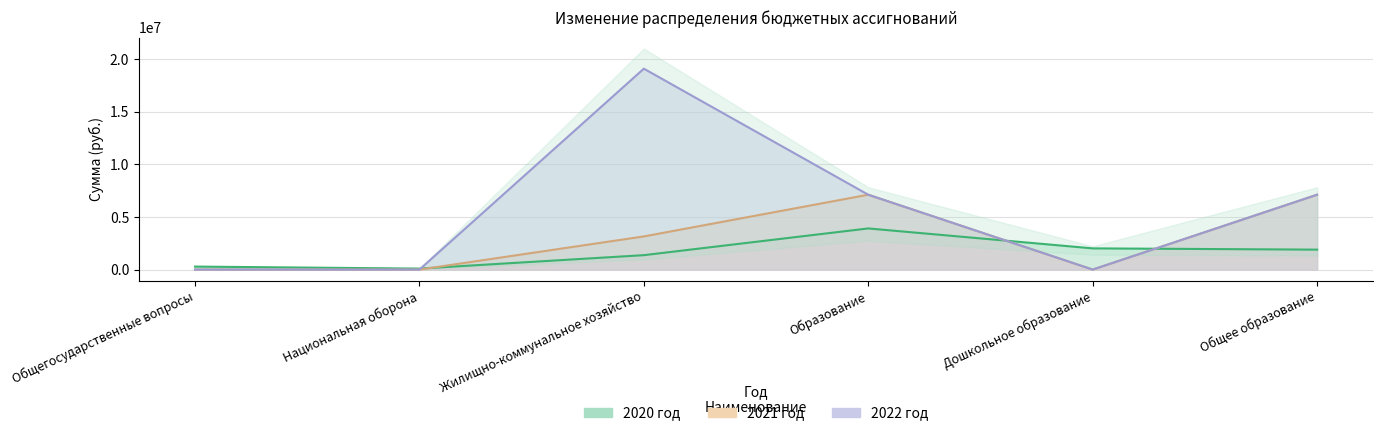

True or false: 2020 год has more than 2 points higher than both neighbors.

False